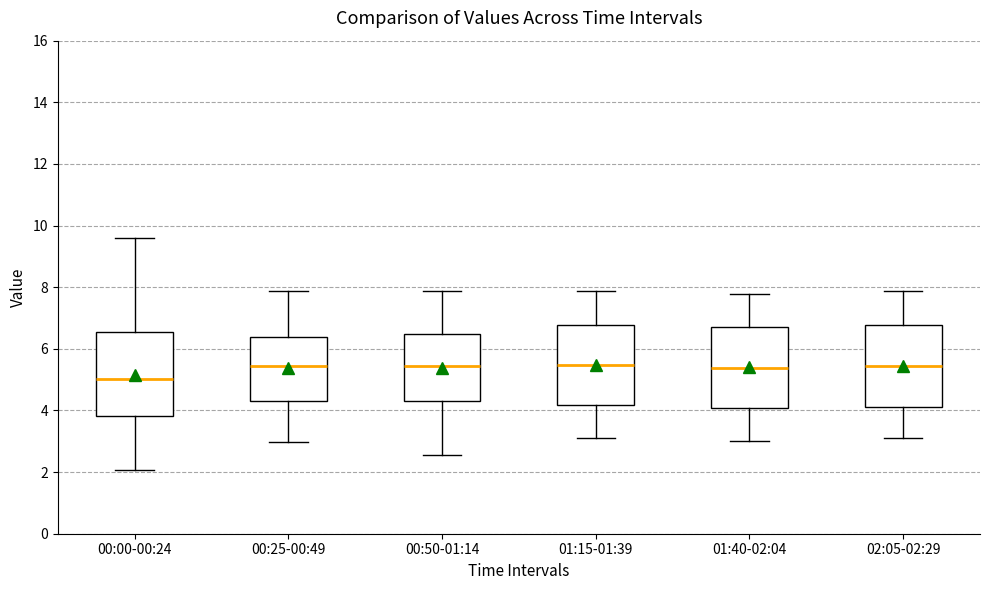

Which box has the lowest median line?

00:00-00:24